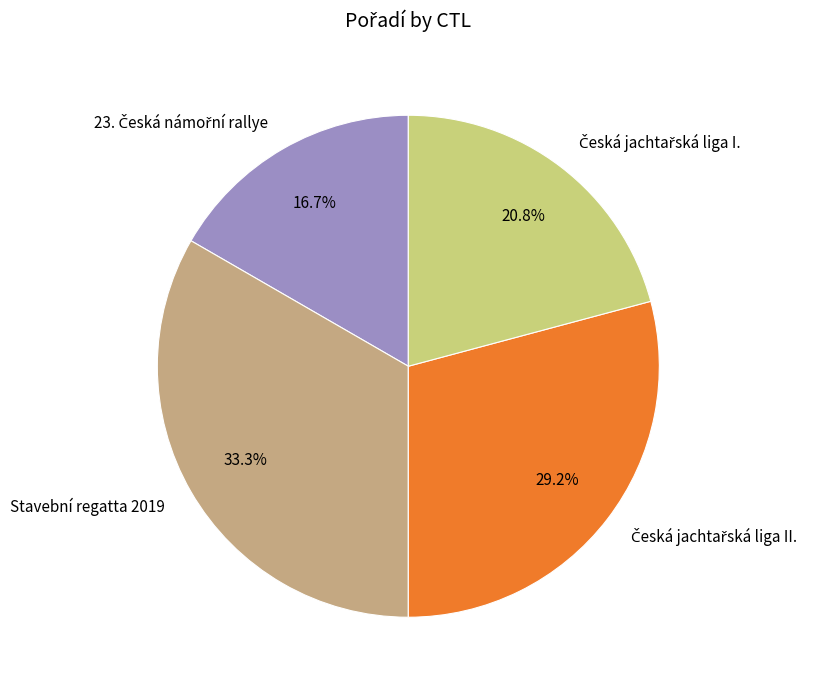

Is there a majority slice in this chart?

No